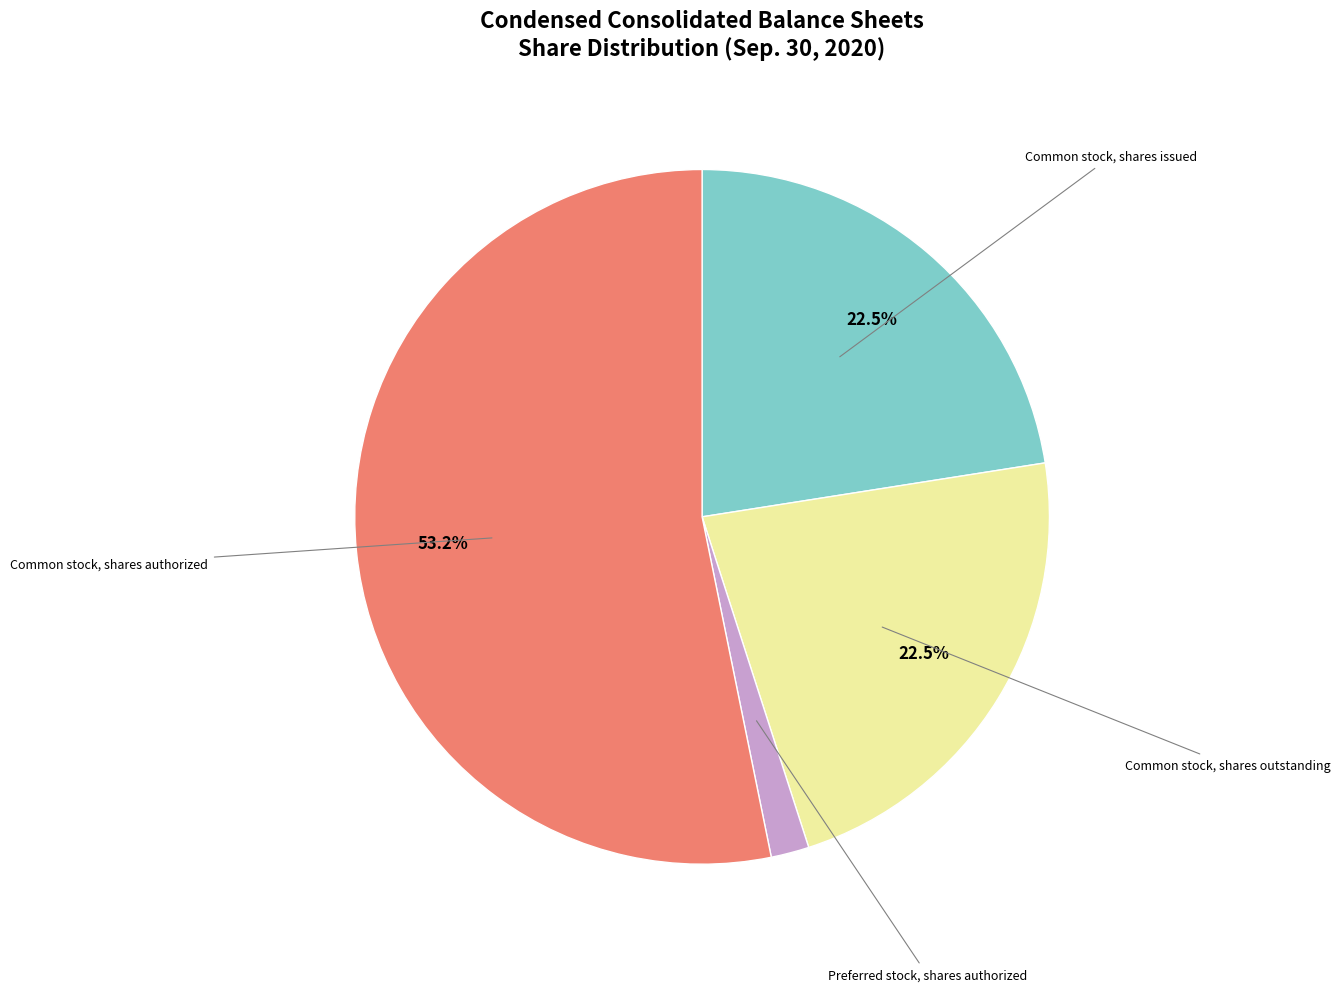

Is there any slice that represents more than half of the pie?

Yes